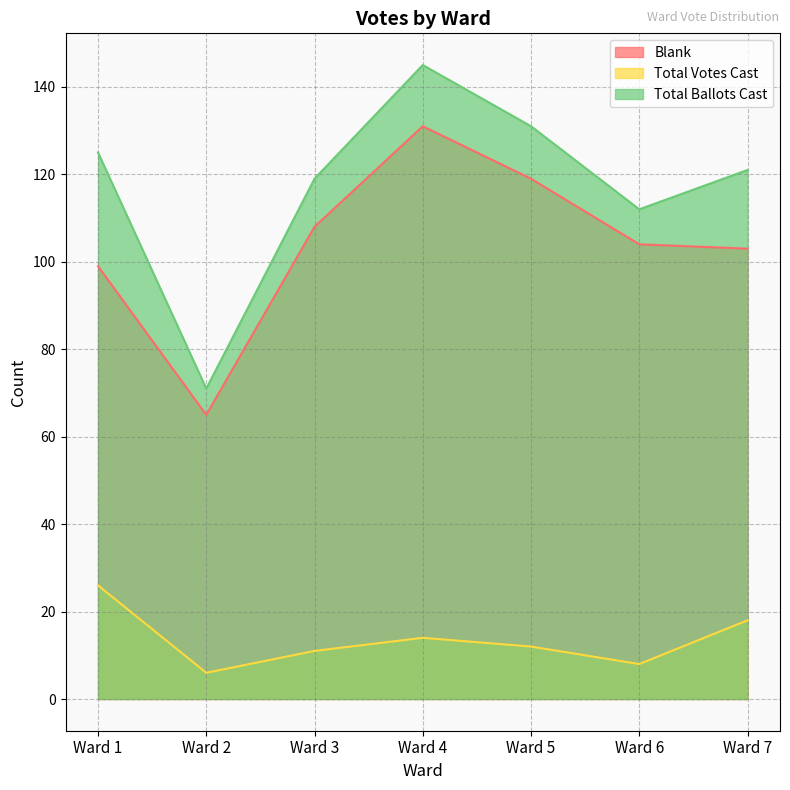

At how many categories does at least one series exceed 82?

6